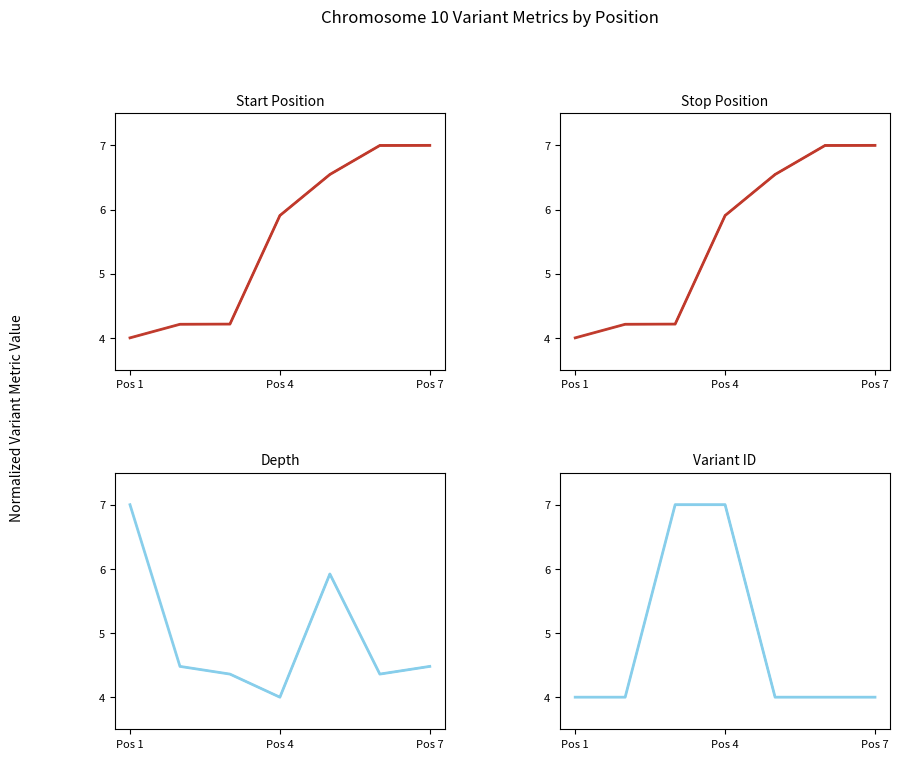

What is the difference between the maximum and minimum values?

3.0